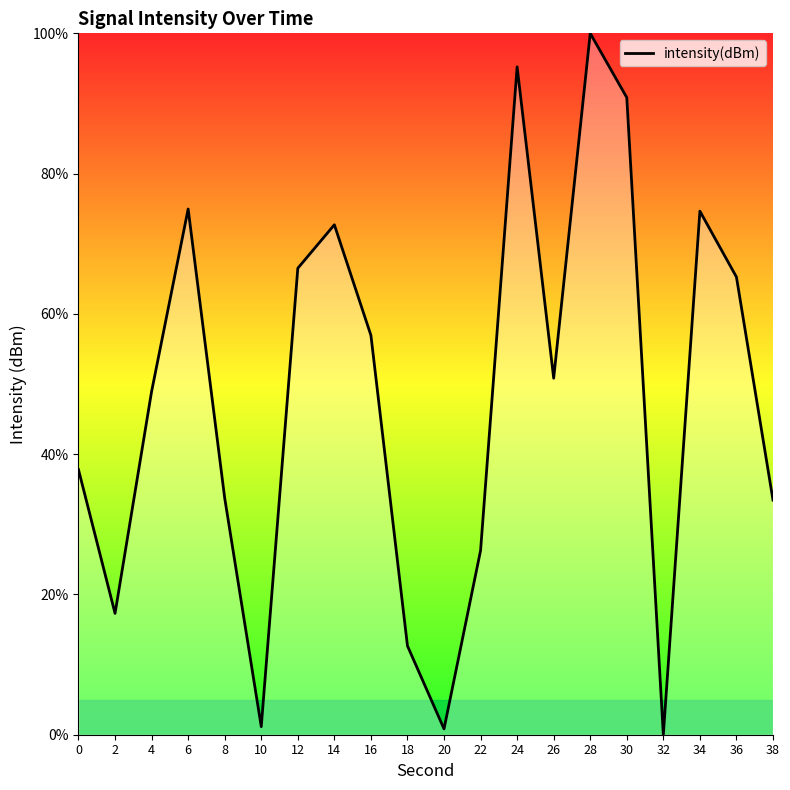

Count the number of categories in the chart.

20